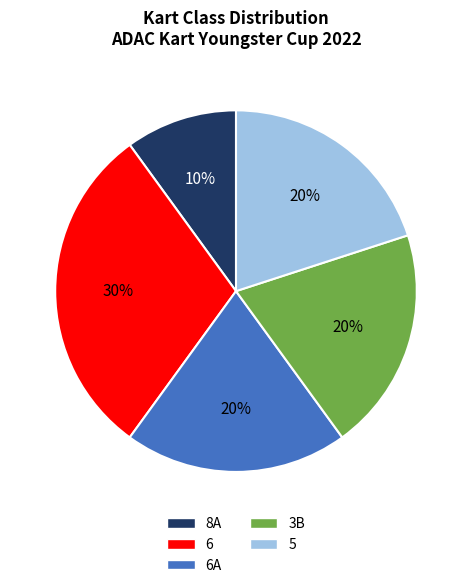

Does 6 represent more than half of the total?

No